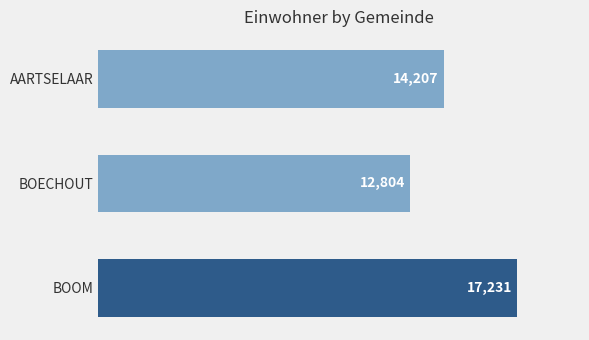

What is the average value?

14747